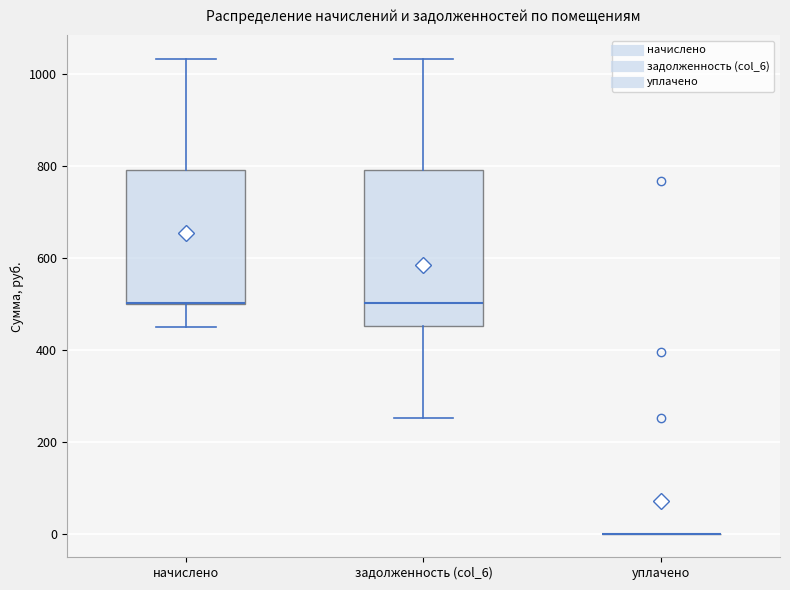

Comparing the boxes themselves (not the whiskers), which one is the tallest?

задолженность (col_6)